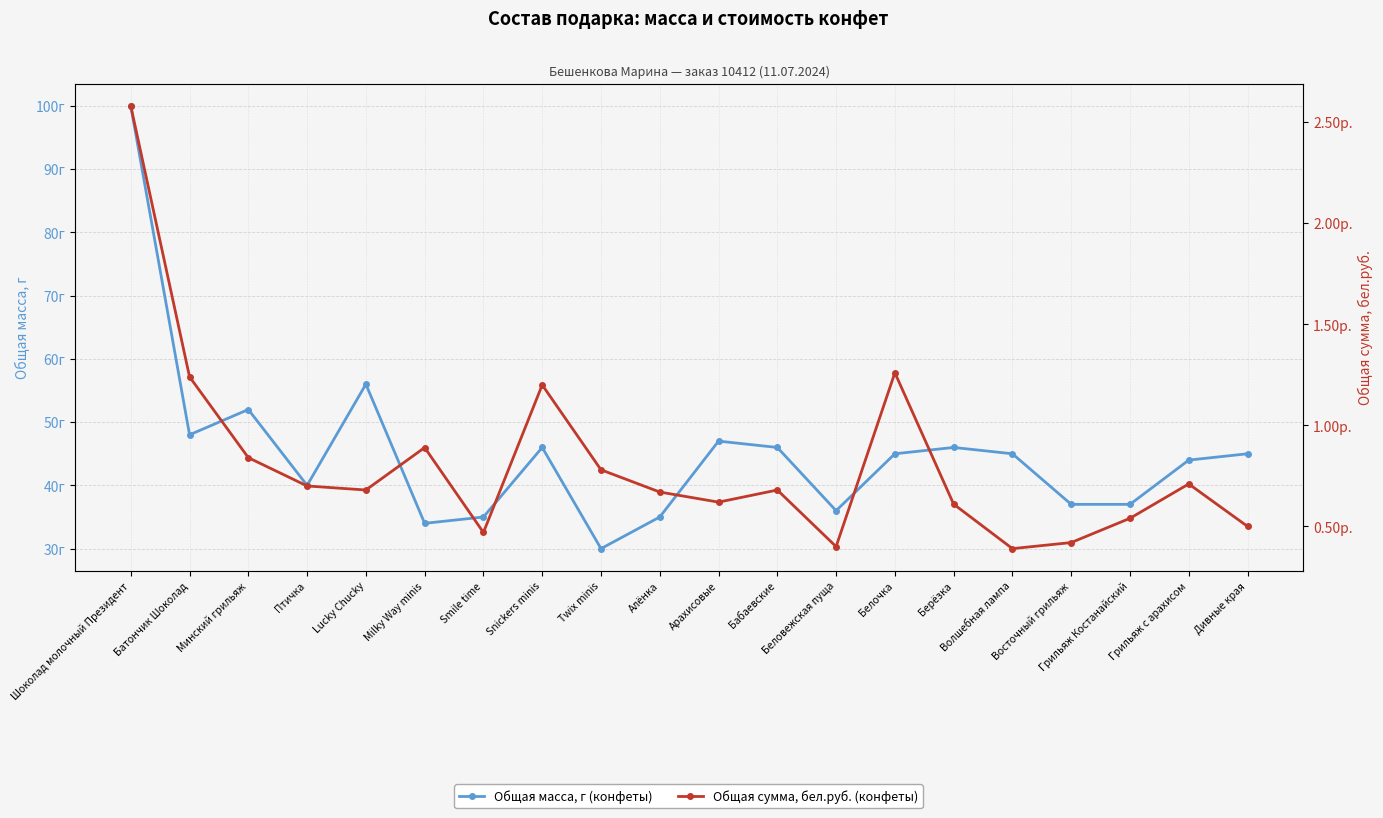

True or false: Общая масса, г and Общая сумма, бел.руб. cross at least once.

False